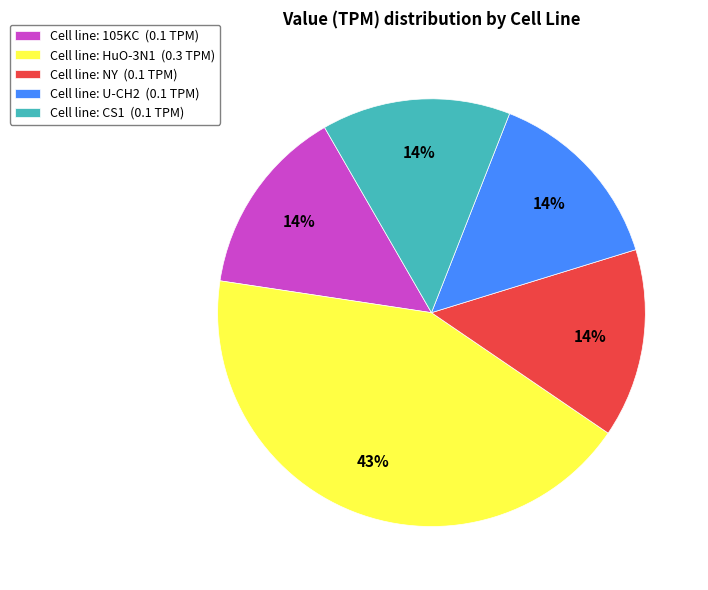

How many slices are in this pie chart?

5